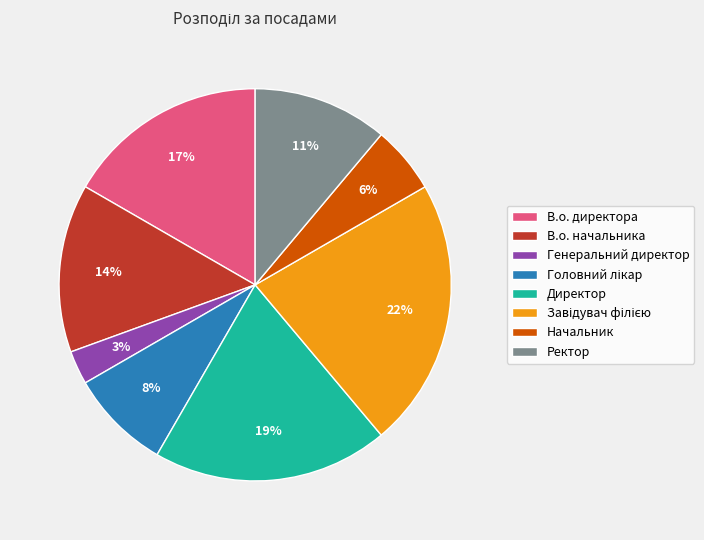

Does any single category account for the majority?

No